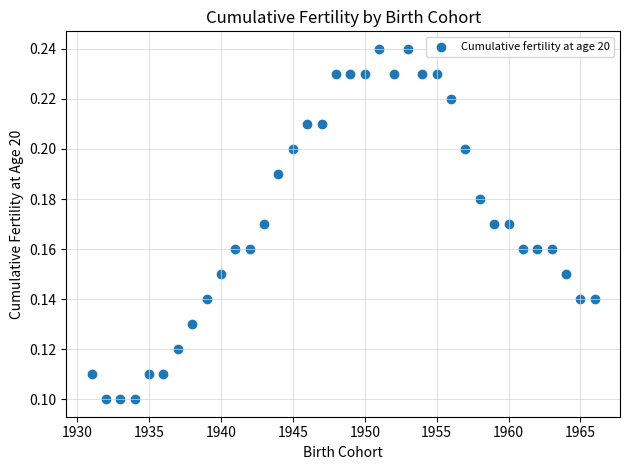

What is the range of X values (max minus min)?

35.0